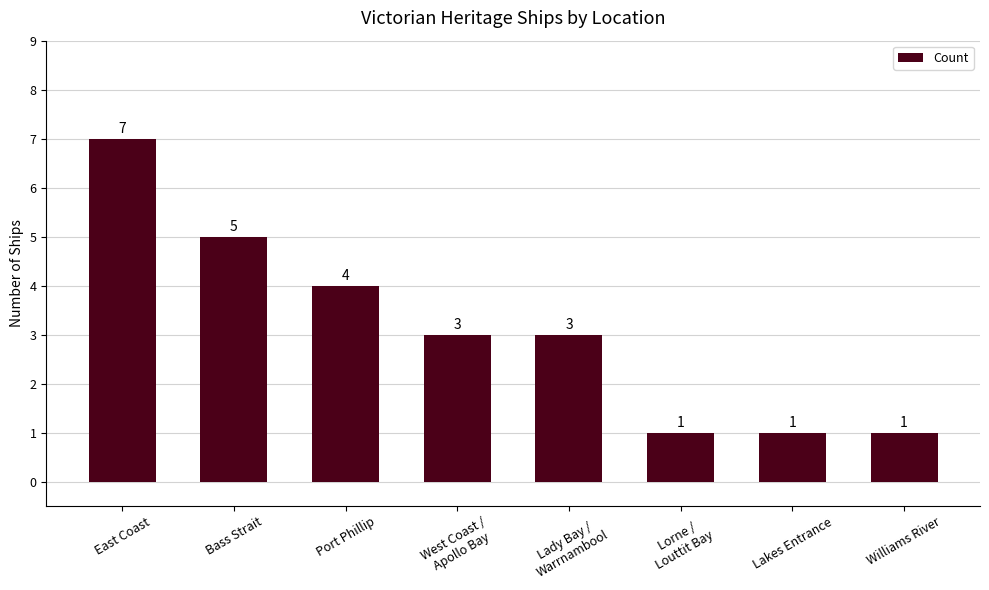

The chart shows a value of 4 at West Coast /
Apollo Bay. True or false?

False